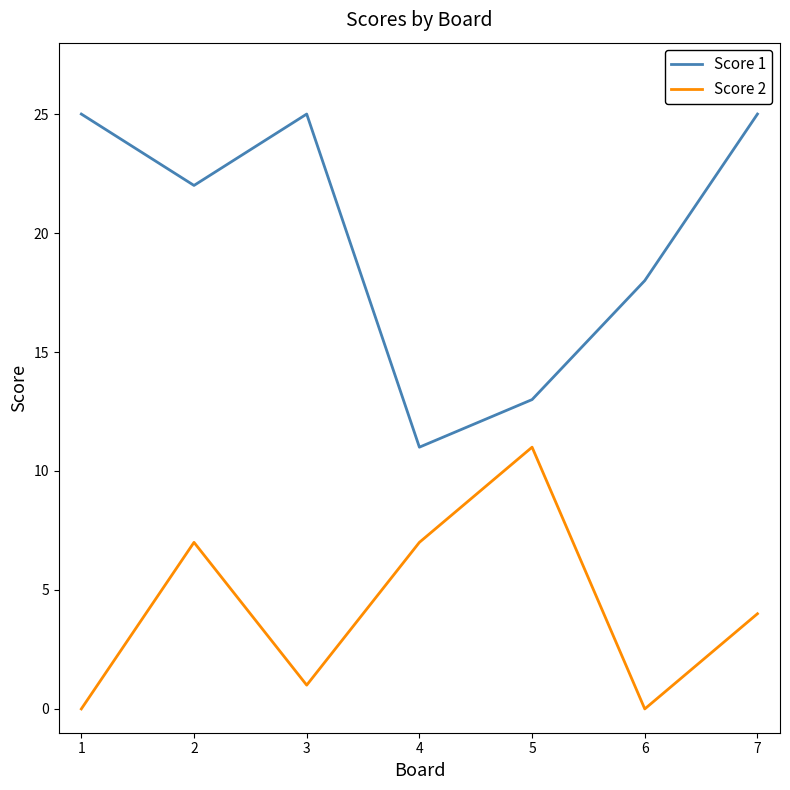

What are all the series names shown in the legend?

Score 1, Score 2